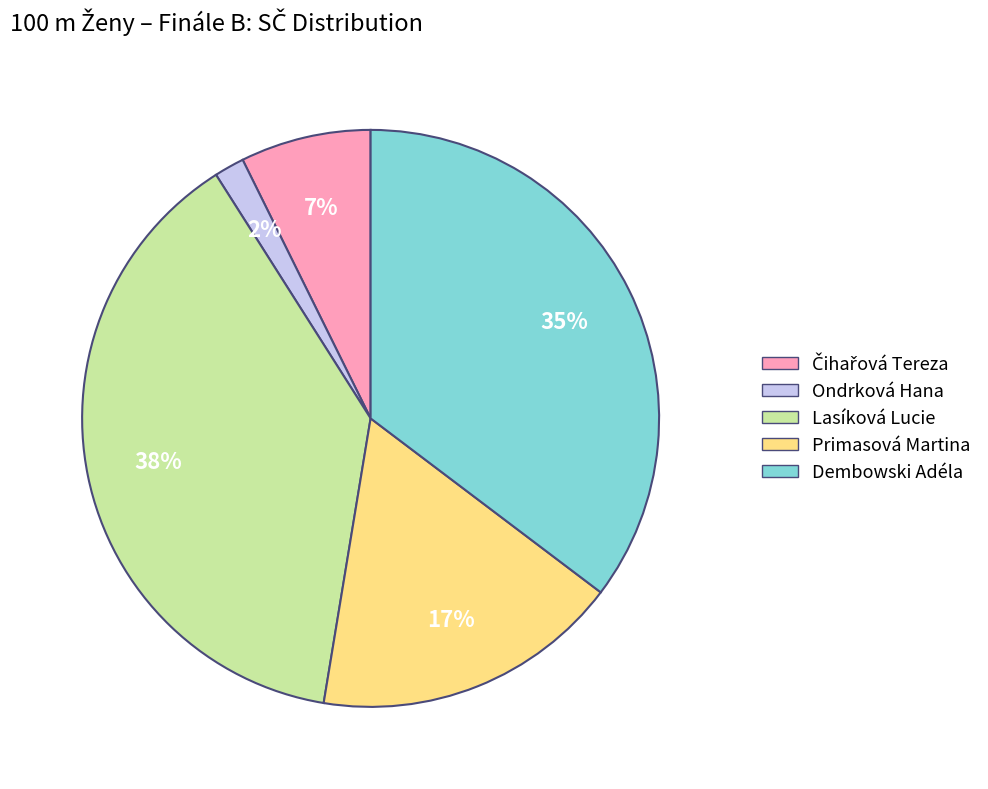

Does Primasová Martina represent more than half of the total?

No